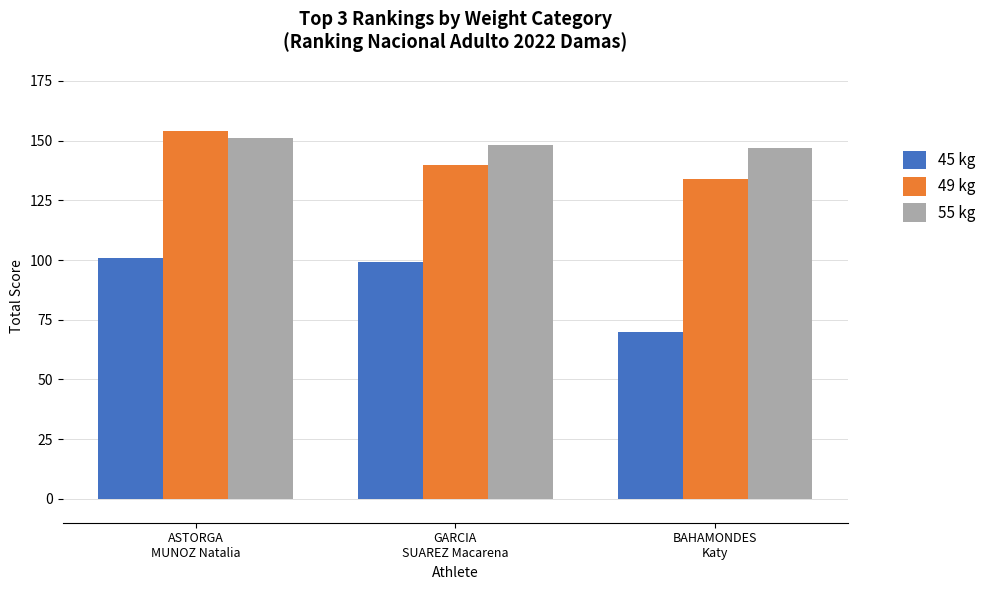

What is the sum of the 55 kg values at GARCIA
SUAREZ Macarena and BAHAMONDES
Katy?

295